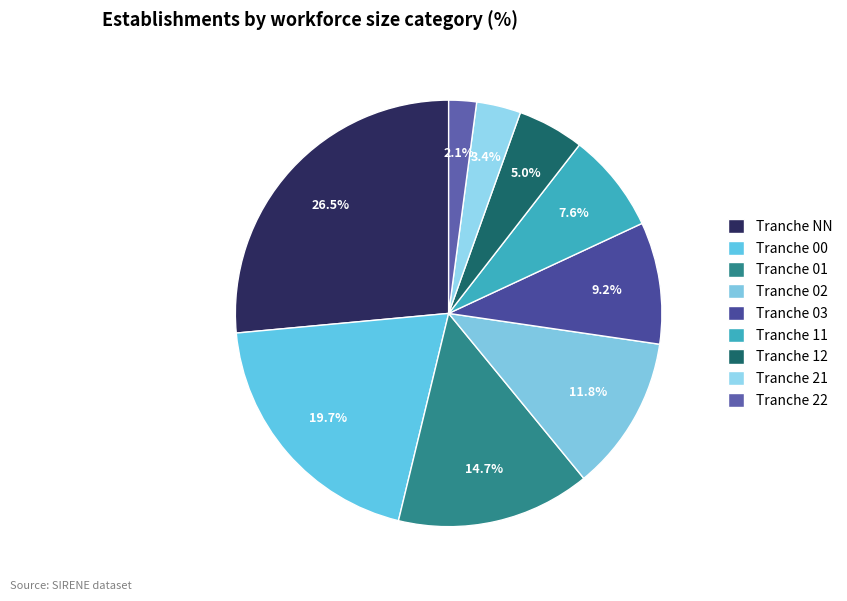

How many segments does this pie chart have?

9